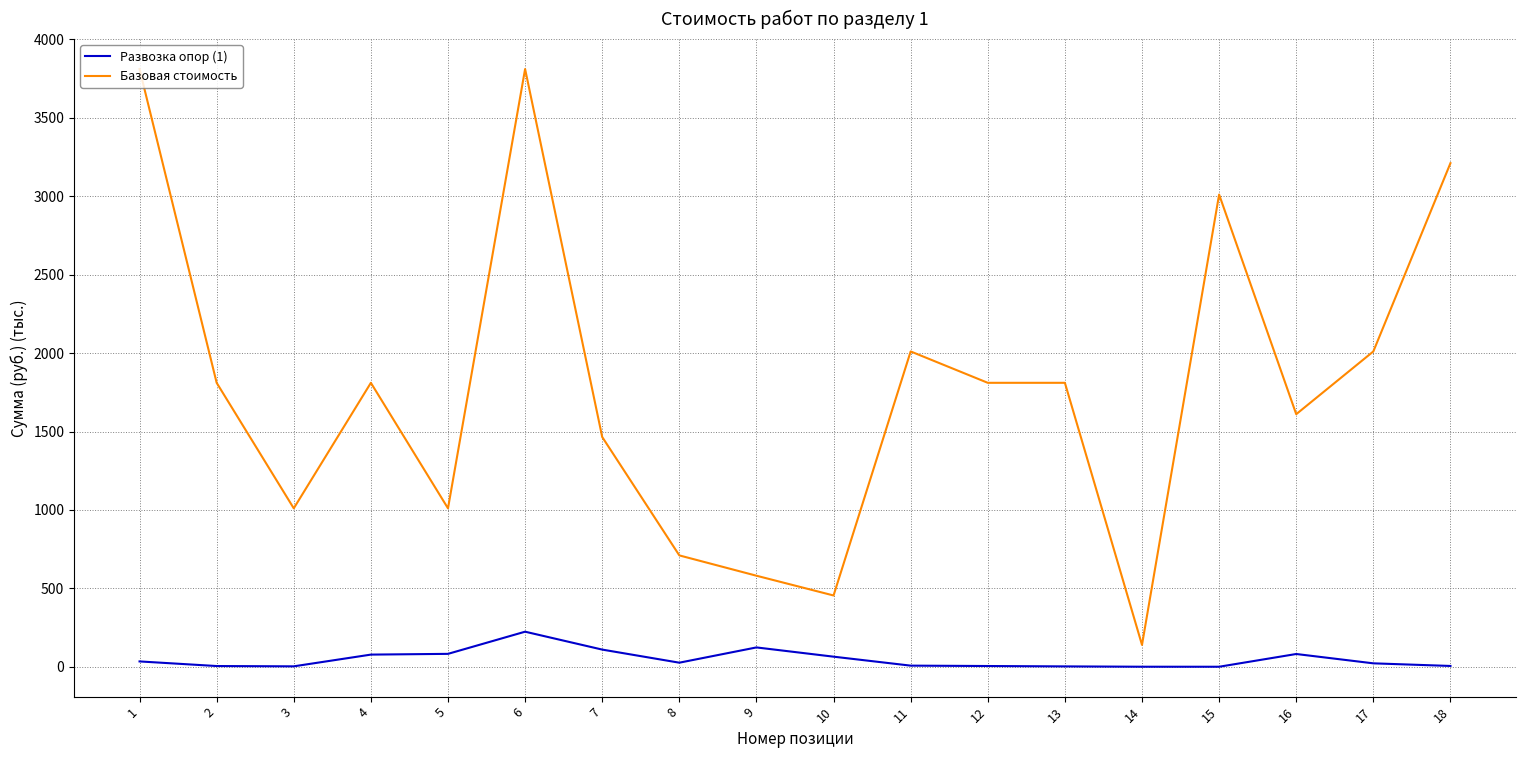

Rank the series by their maximum value, from lowest to highest.

Развозка опор (1), Базовая стоимость